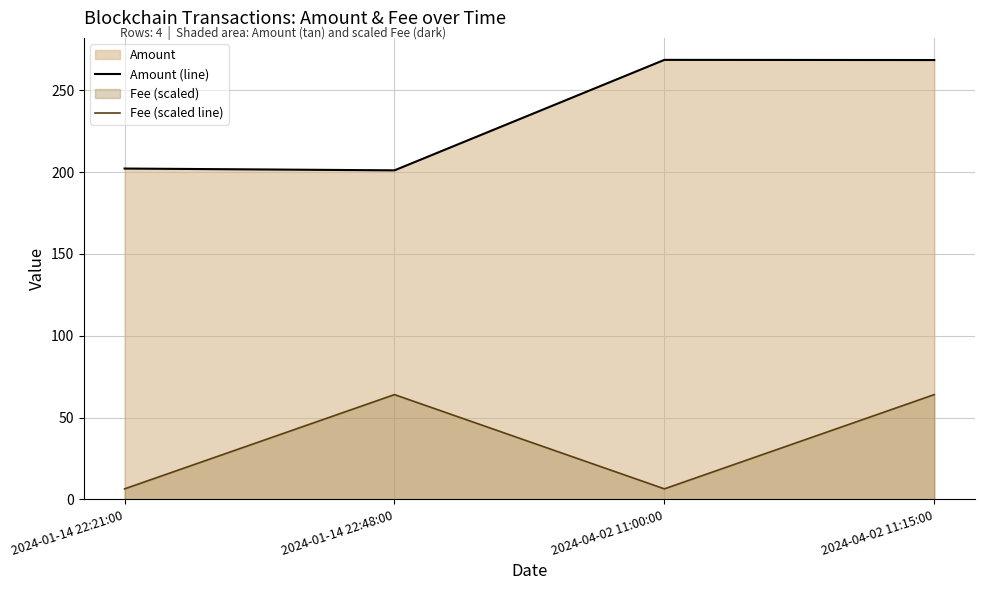

What is the difference between the second highest and minimum values in the Amount (line) series?

67.4